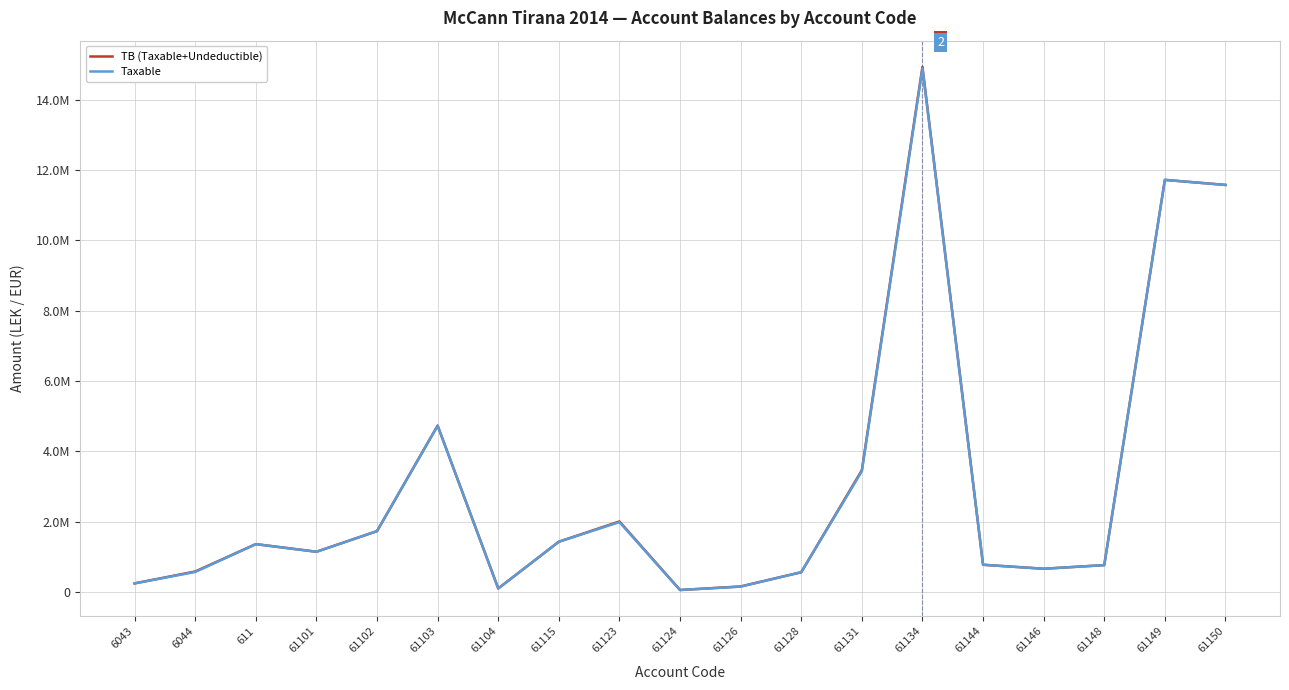

Does the chart display data point markers on the line(s)?

No